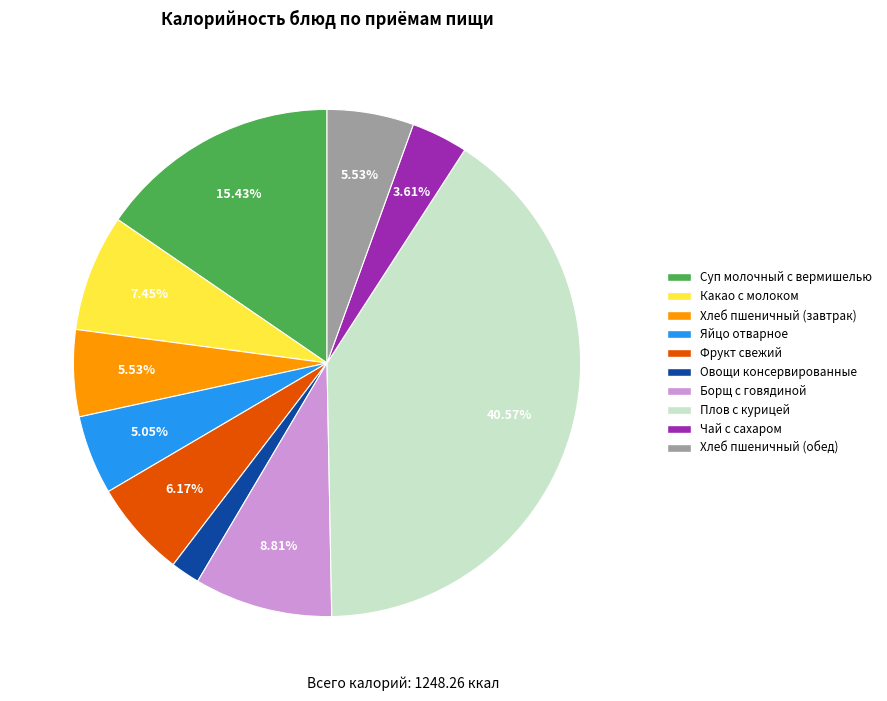

Does Плов с курицей account for over 50% of the chart?

No